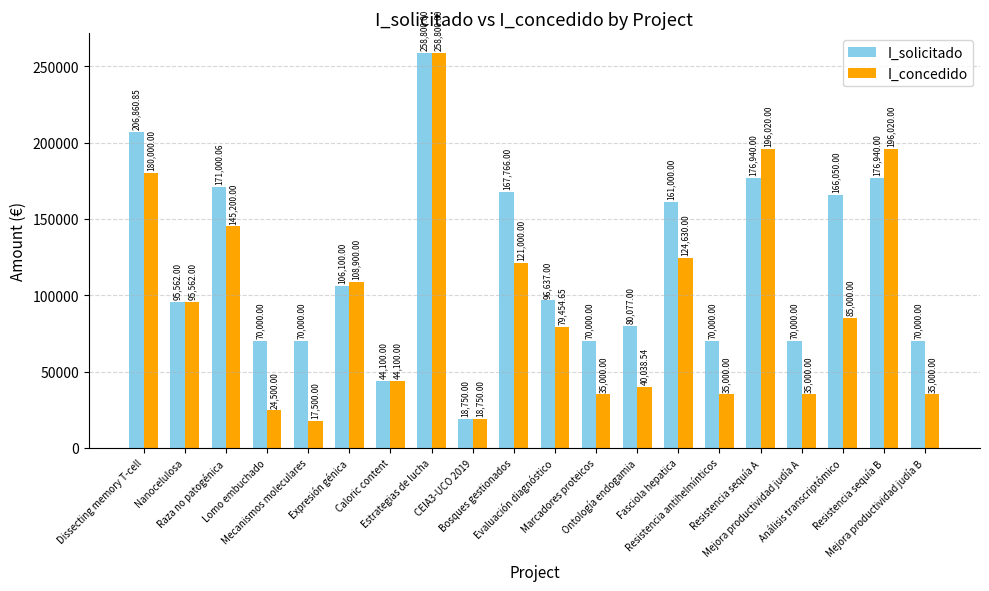

What is the difference between the highest and lowest values at Ontología endogamia?

40038.5